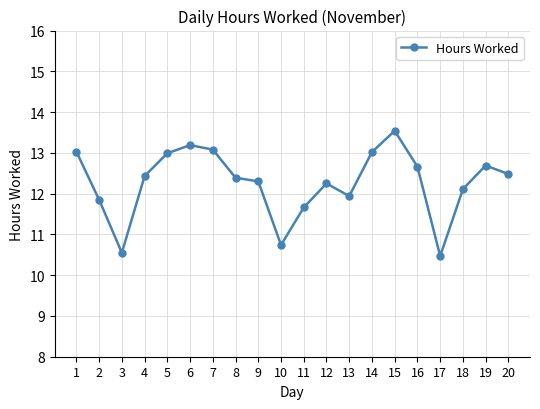

How many interior local peaks (higher than both neighbors) does the data have?

4